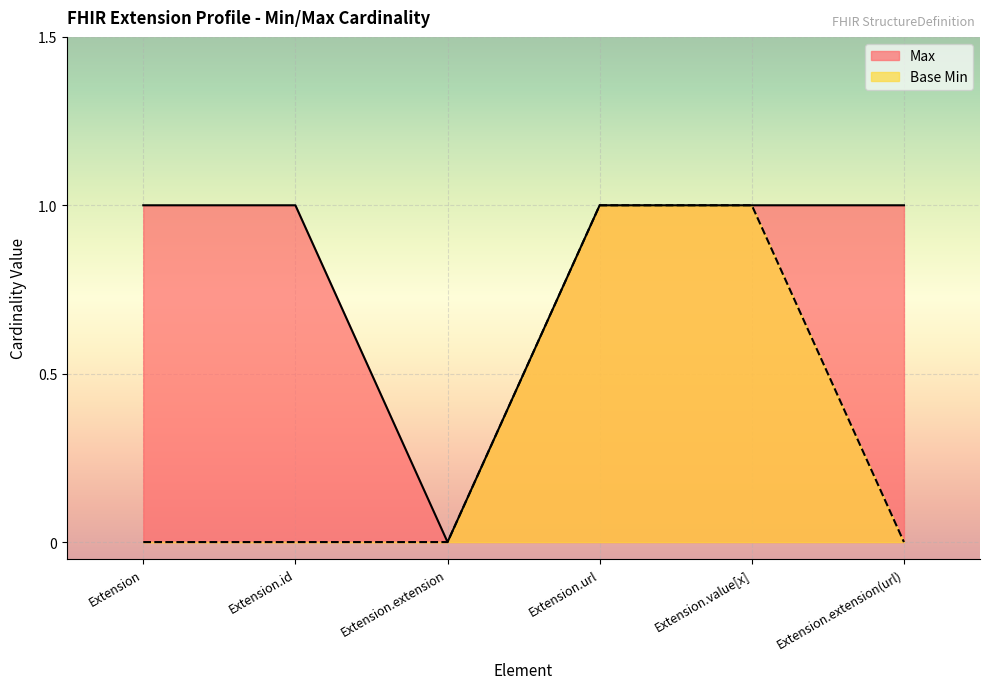

Which label corresponds to the largest value in the chart?

Extension